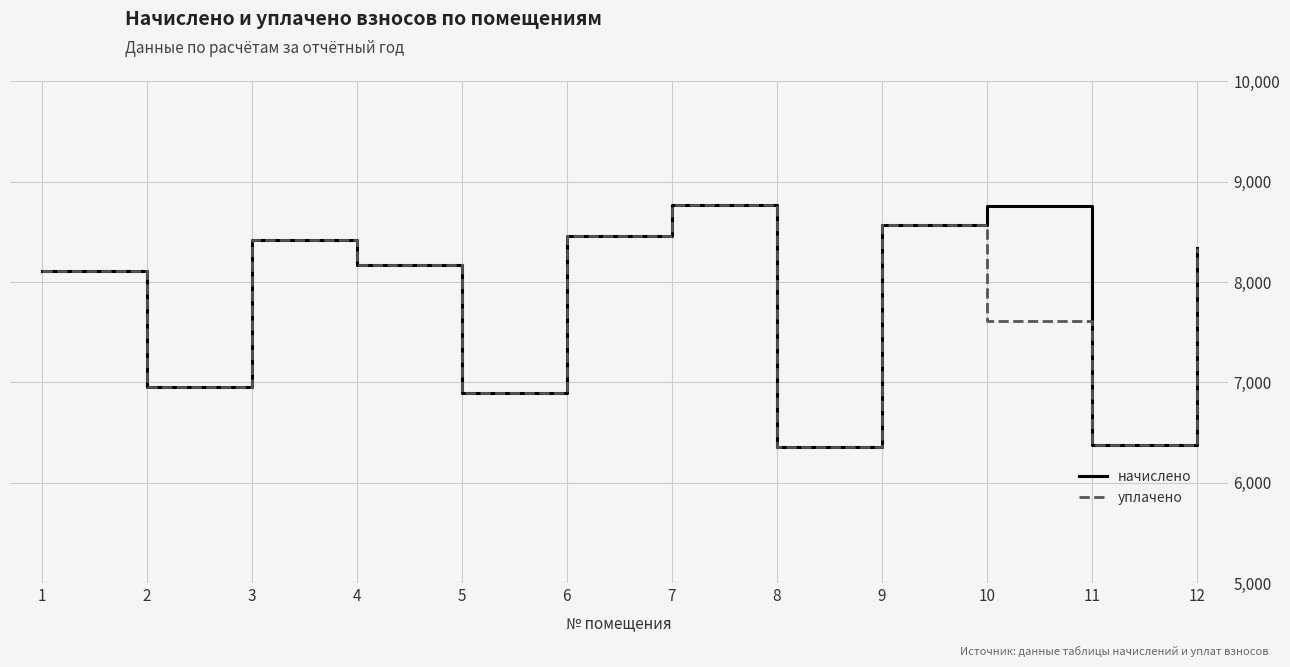

What is the minimum value shown in the chart?

6359.0